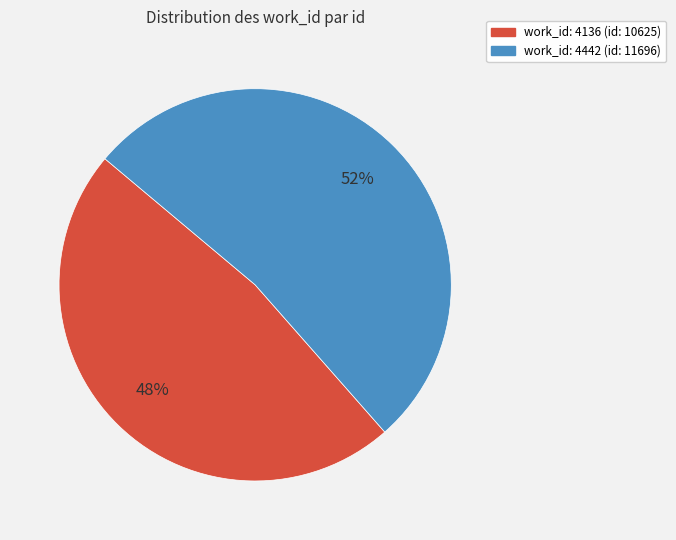

To the nearest percent, what is the average slice percentage?

50%